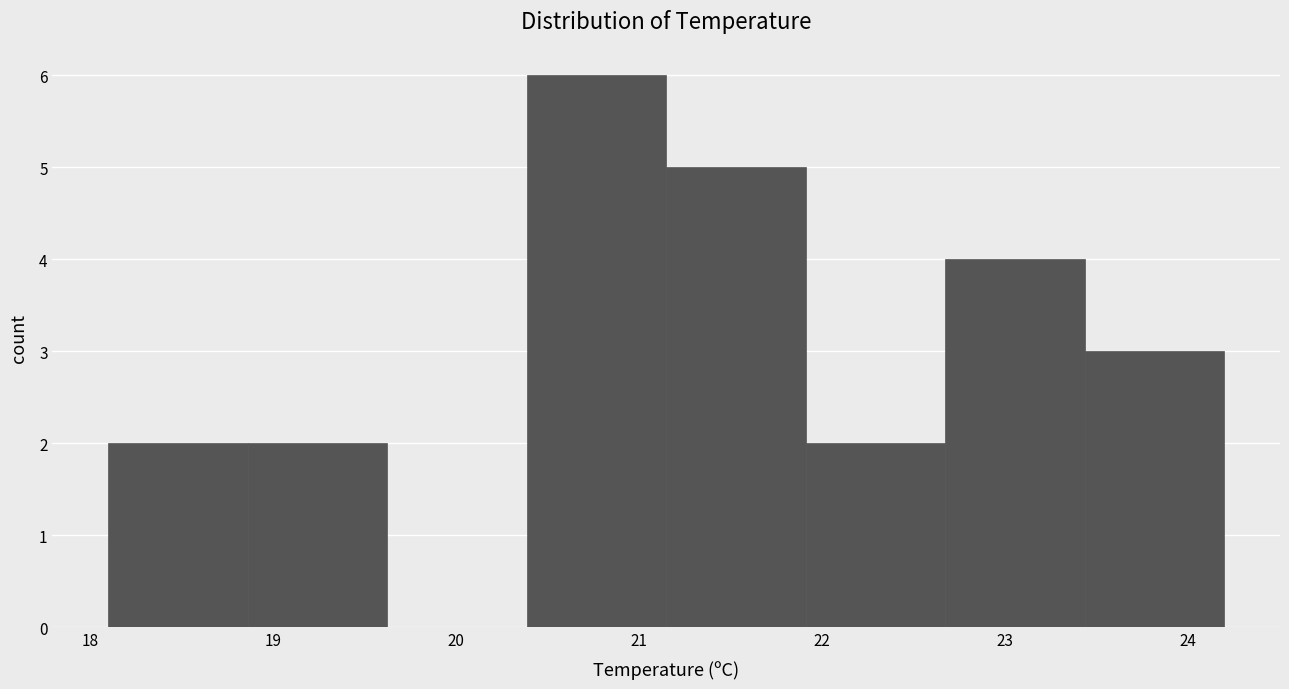

Reading left to right, transcribe this chart: for each bar, give the range it covers on the x-axis and its height. Neither the bar edges nor the heights are printed on the chart, so give them approximately, as read against the axes.

18.1 to 18.9: 2
18.9 to 19.6: 2
19.6 to 20.4: 0
20.4 to 21.2: 6
21.2 to 21.9: 5
21.9 to 22.7: 2
22.7 to 23.4: 4
23.4 to 24.2: 3